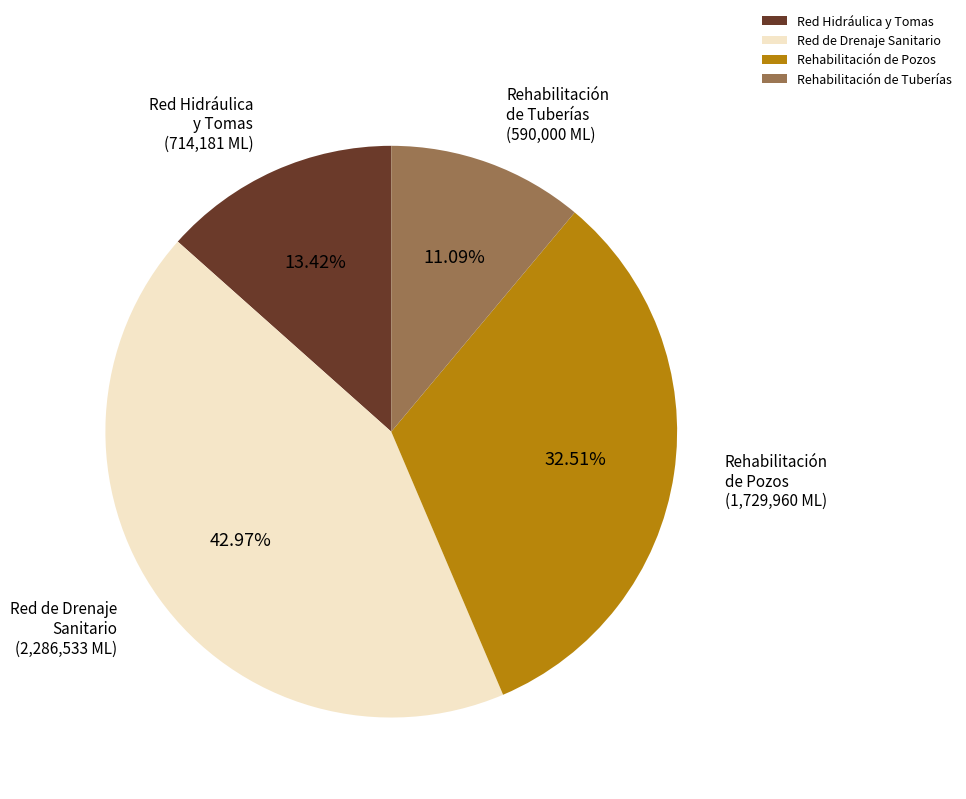

What is the smallest slice in the pie chart?

Rehabilitación de Tuberías